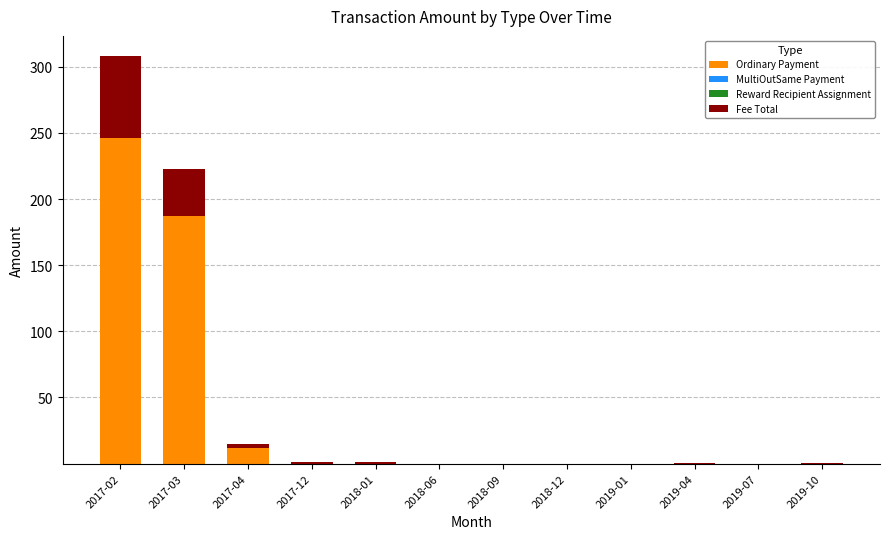

The Ordinary Payment series shows 0.0 at 2019-07. True or false?

True